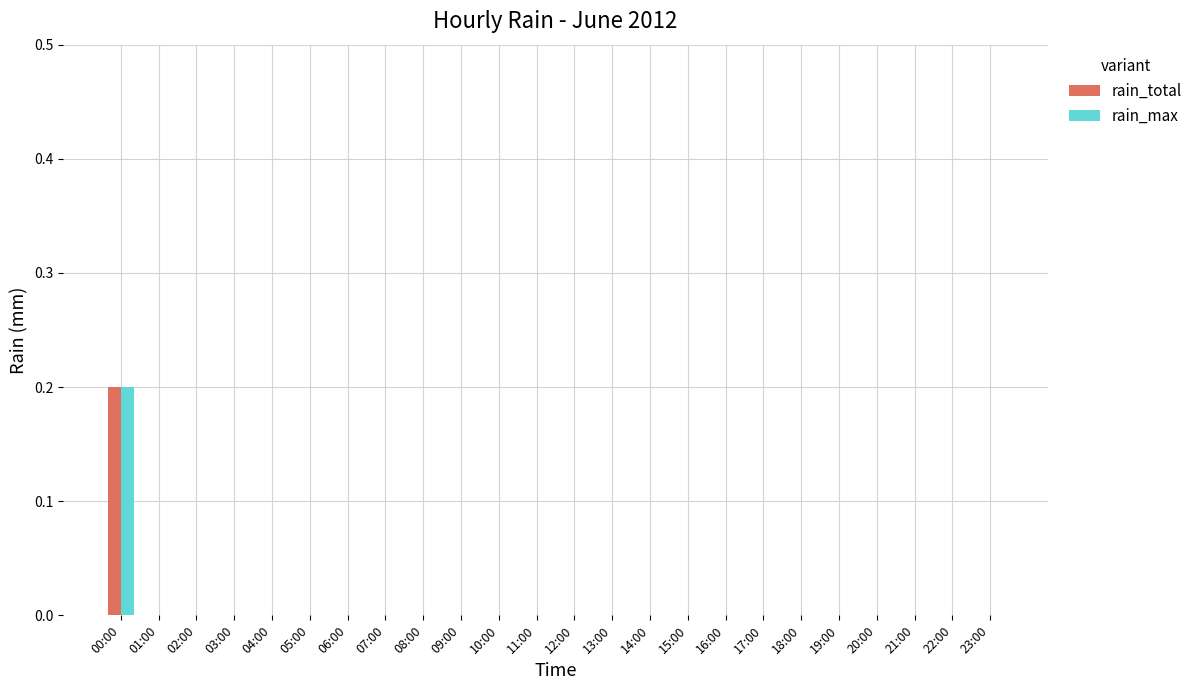

Reading right to left, list all the values displayed in this chart.

rain_total: 0.0	0.0	0.0	0.0	0.0	0.0	0.0	0.0	0.0	0.0	0.0	0.0	0.0	0.0	0.0	0.0	0.0	0.0	0.0	0.0	0.0	0.0	0.0	0.2
rain_max: 0.0	0.0	0.0	0.0	0.0	0.0	0.0	0.0	0.0	0.0	0.0	0.0	0.0	0.0	0.0	0.0	0.0	0.0	0.0	0.0	0.0	0.0	0.0	0.2